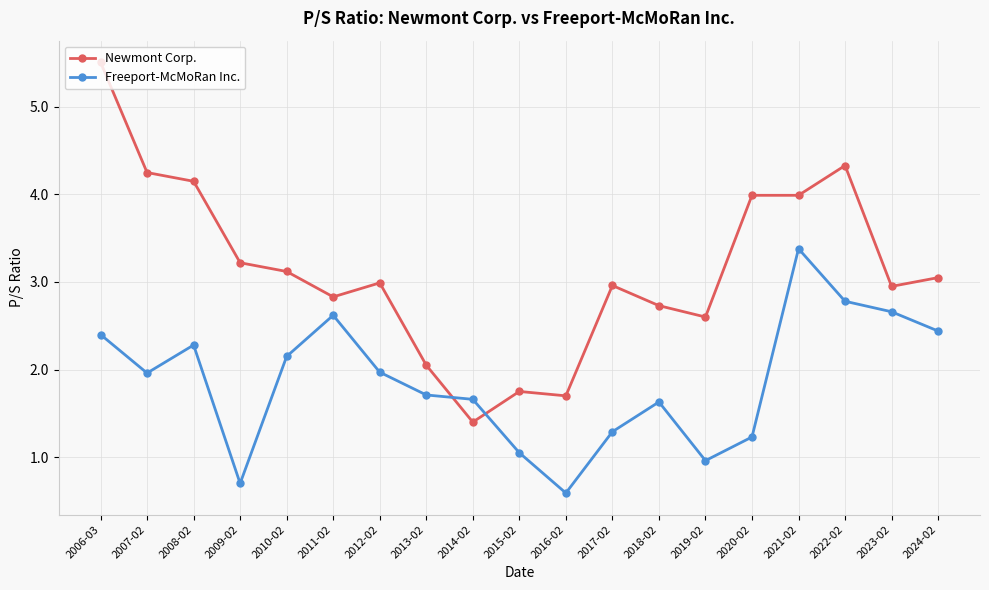

After their last crossing, which series has the higher values: Newmont Corp. or Freeport-McMoRan Inc.?

Newmont Corp.